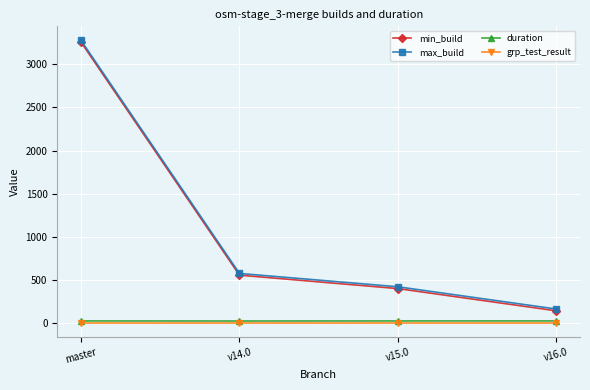

What is the label of the 2nd point from the left?

v14.0